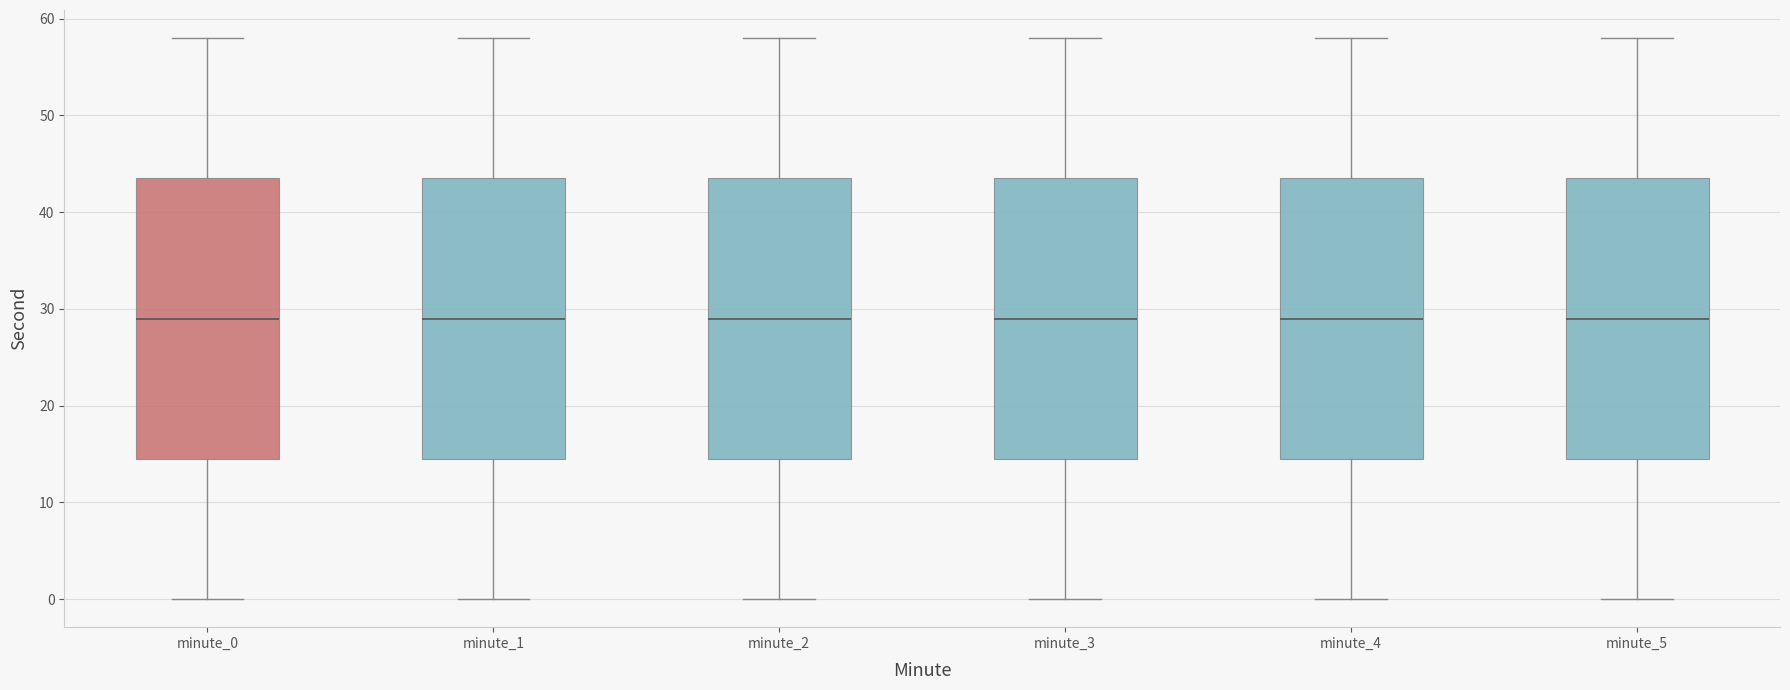

Where is the lower edge of the box for minute_0 on the y-axis? The values are not printed on the chart, so give them approximately, as read against the axis.

15